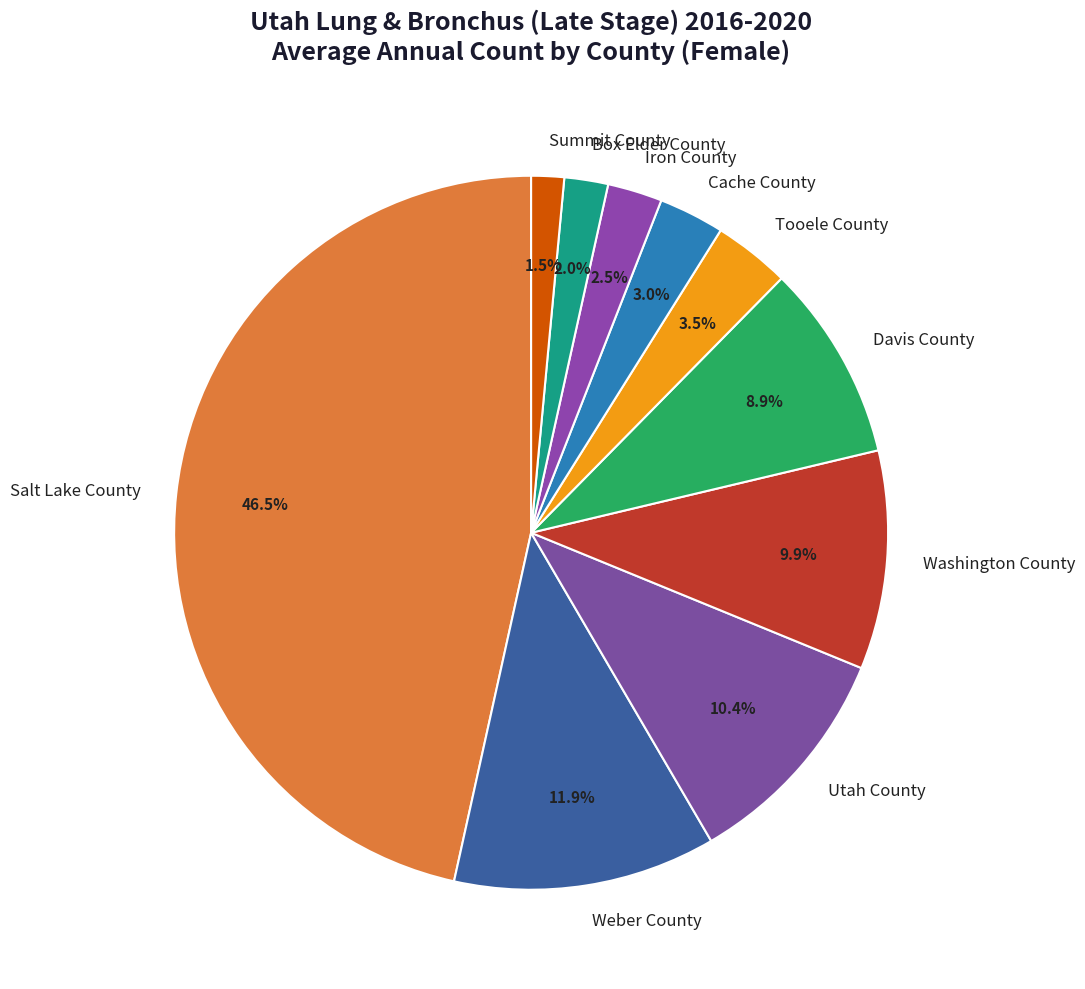

Is it true that Washington County is 20% of the pie?

False